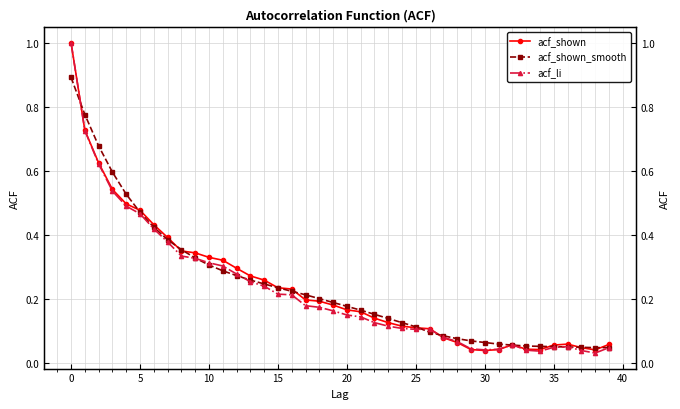

What is the difference between the second highest and second lowest values in the acf_shown_smooth series?

0.7